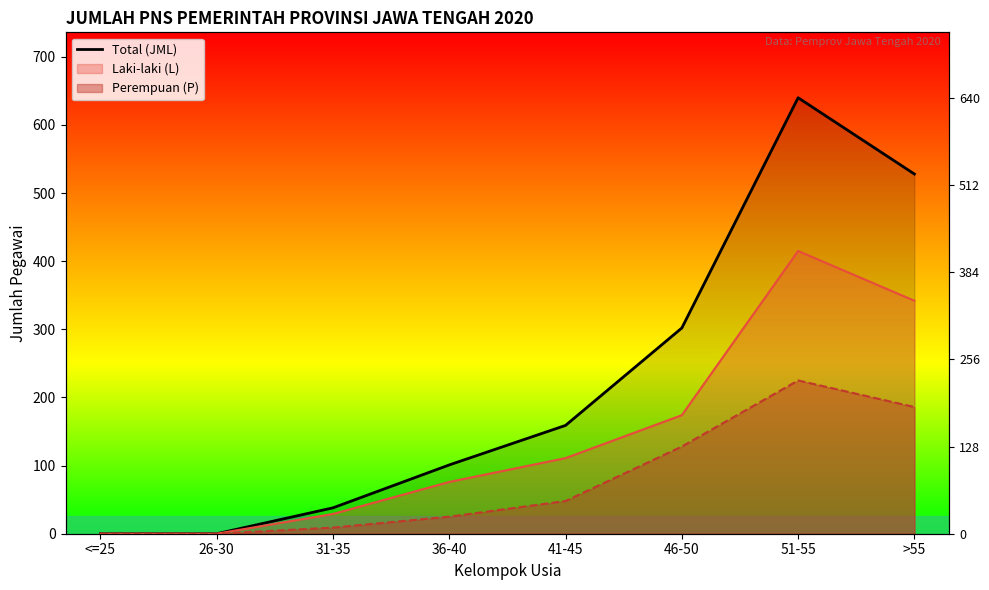

True or false: the data shows 0 at <=25.

True